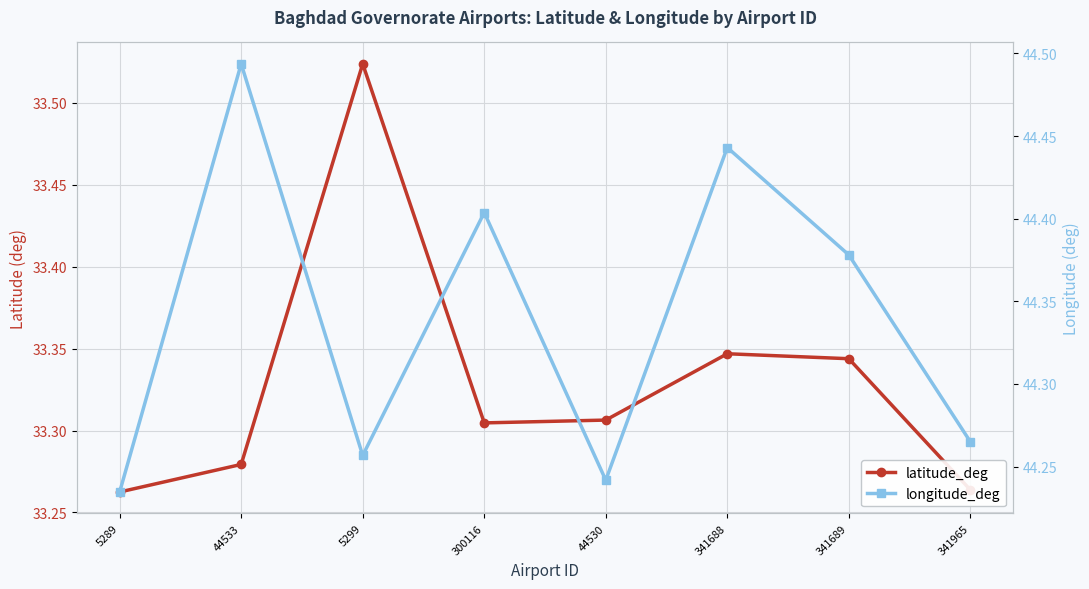

What is the label of the 5th point from the left?

44530